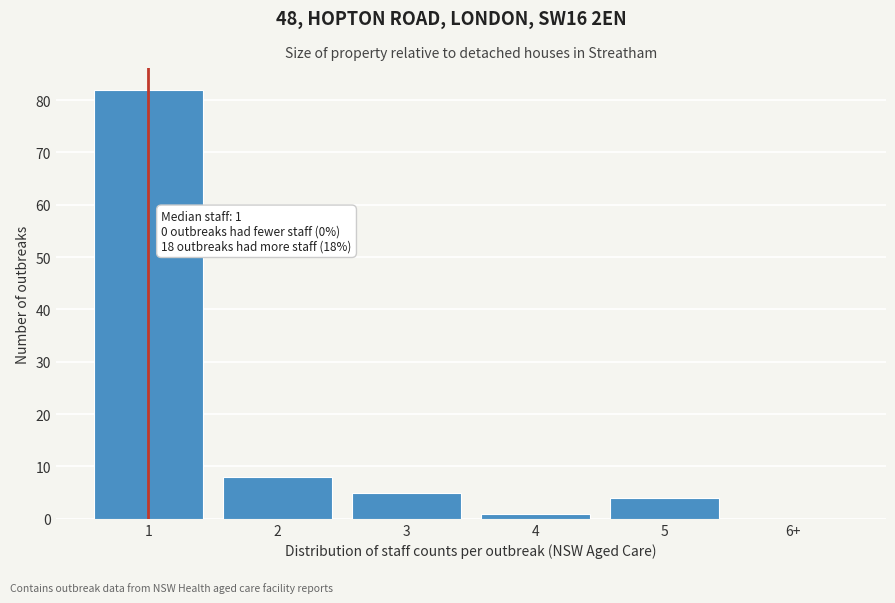

Reading left to right, list all the values displayed in this chart.

1=82	2=8	3=5	4=1	5=4	6+=0